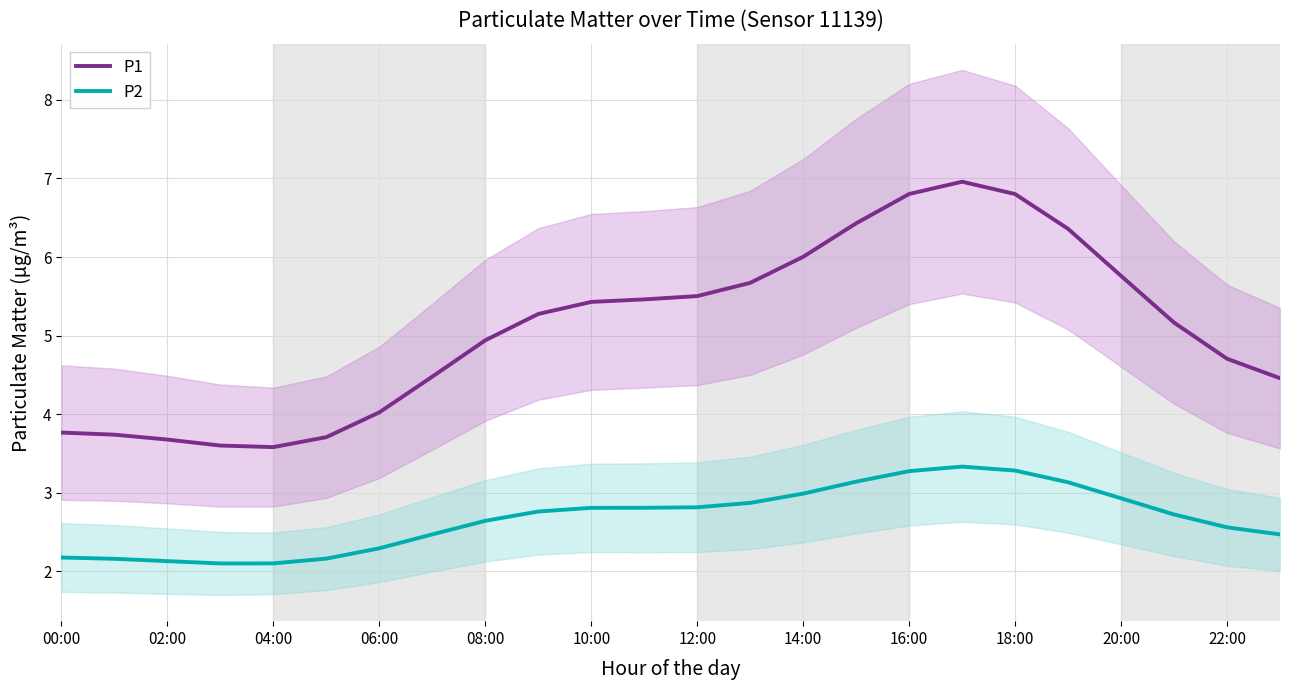

How many categories are shown in the chart?

24